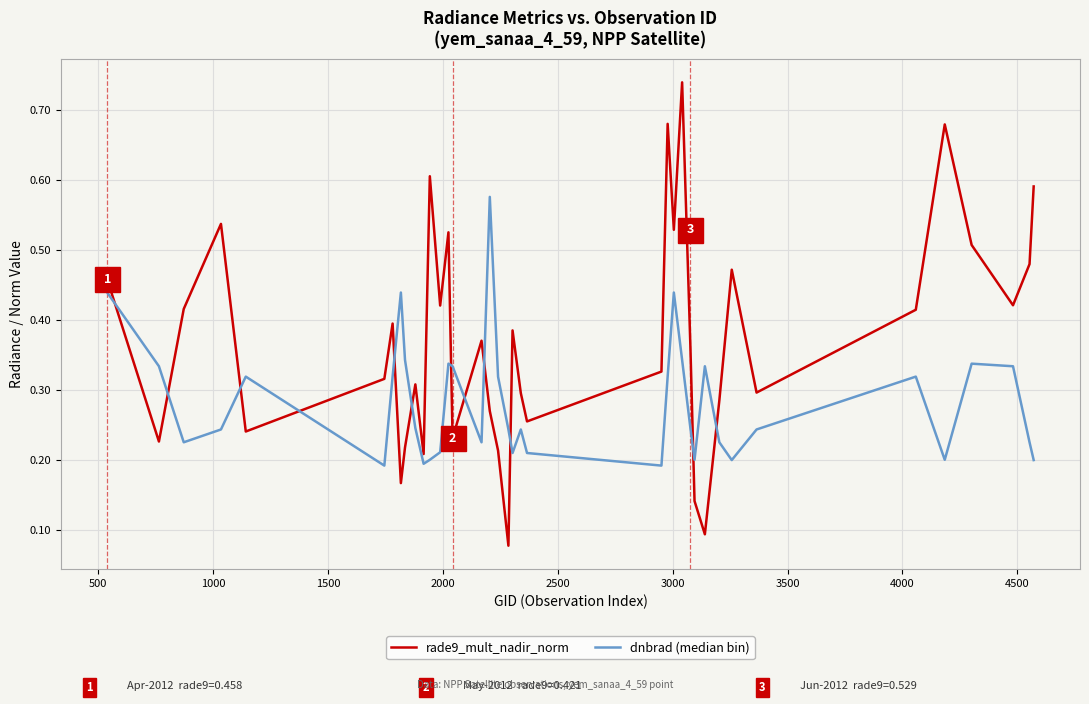

Which series has the largest total across all categories?

rade9_mult_nadir_norm